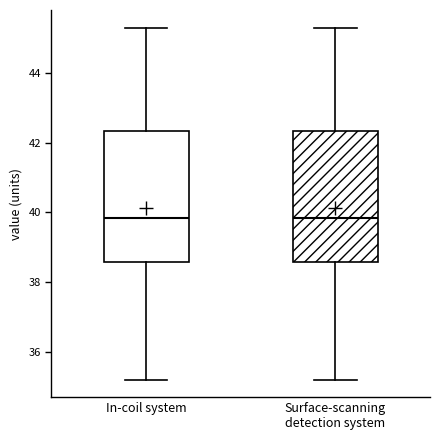

Where is the lower edge of the box for In-coil system on the y-axis? The values are not printed on the chart, so give them approximately, as read against the axis.

38.6